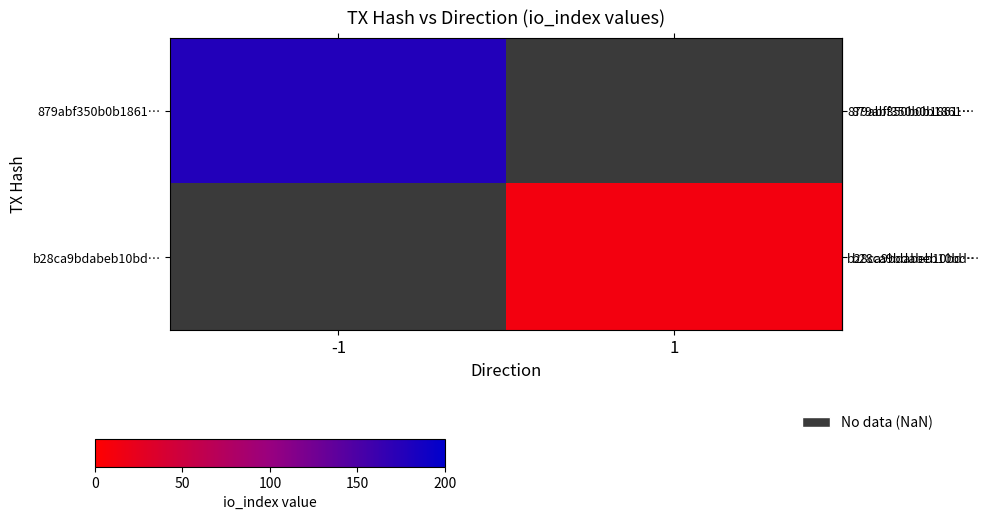

How many categories are shown in the chart?

2